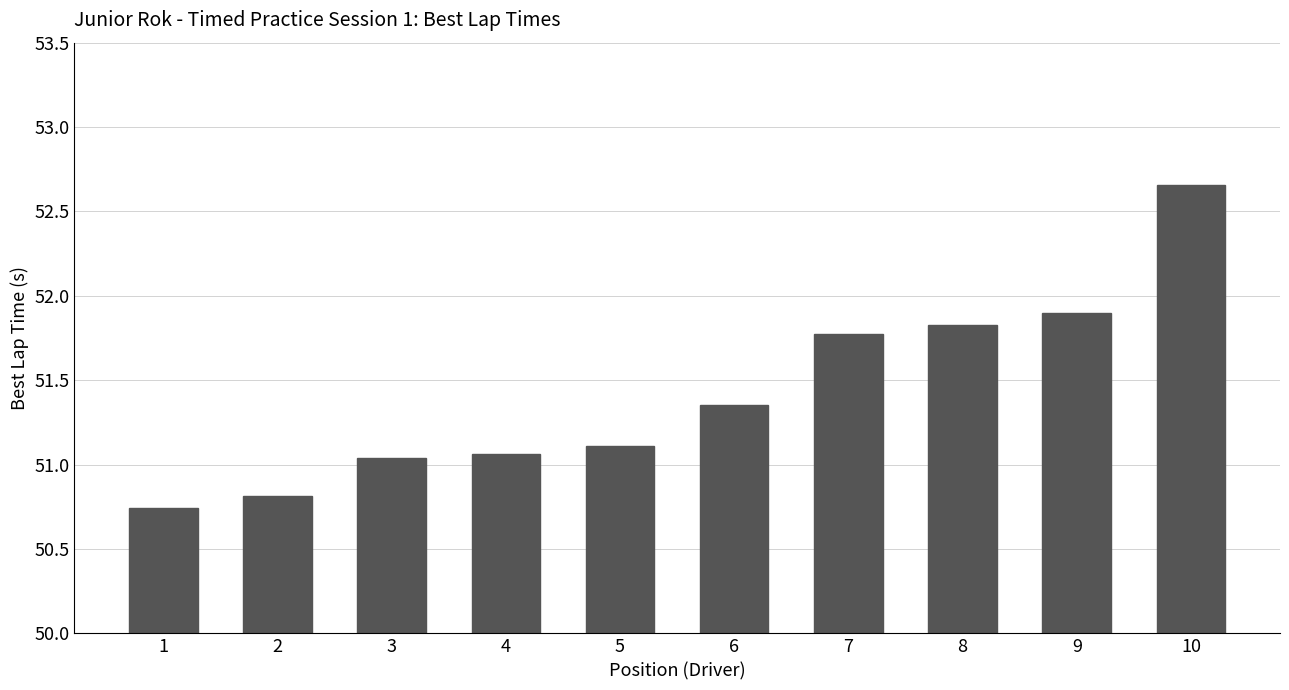

What is the difference between the maximum and second lowest values?

1.8